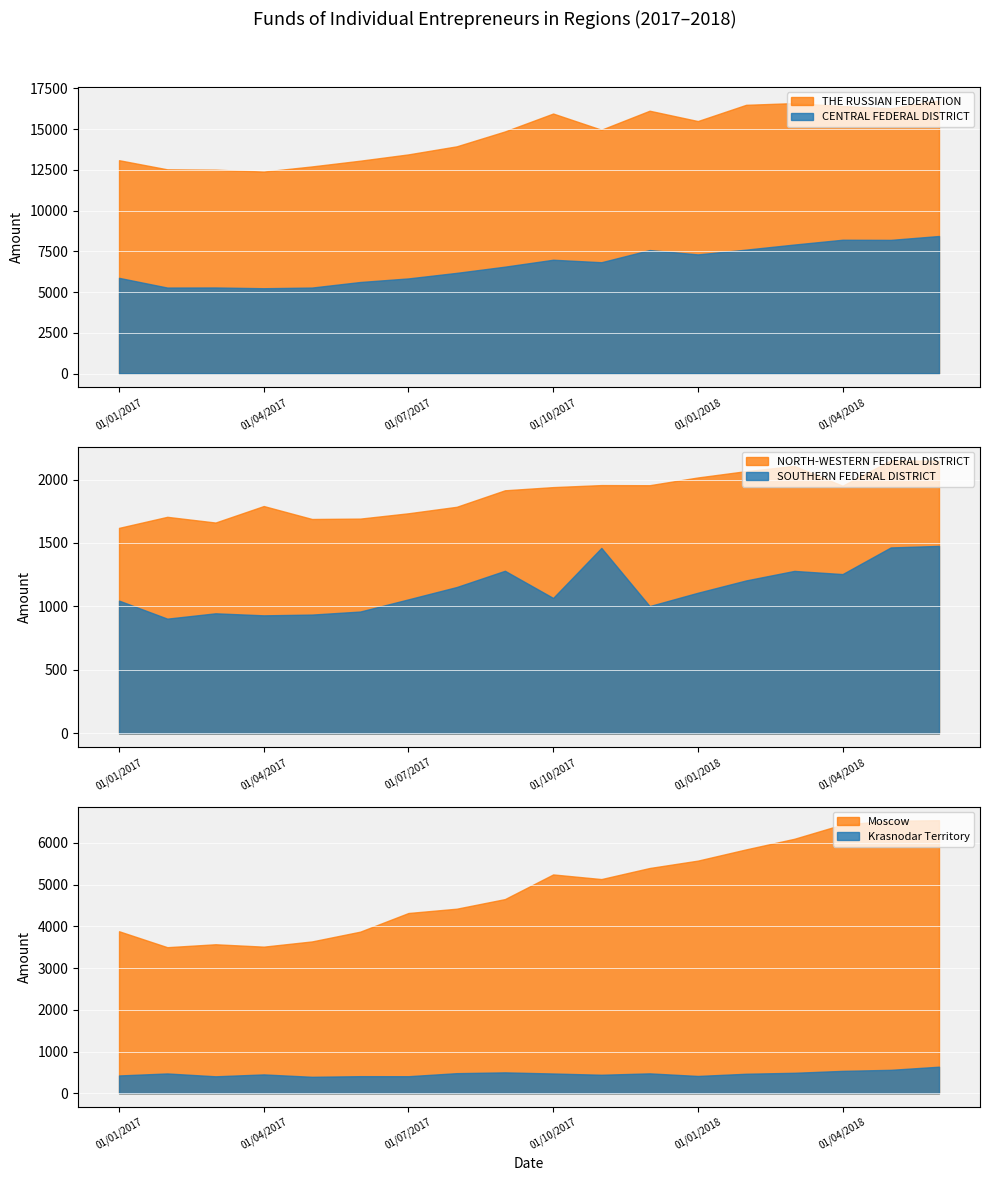

What is the value of the SOUTHERN FEDERAL DISTRICT point at the 15th from the left?

1280